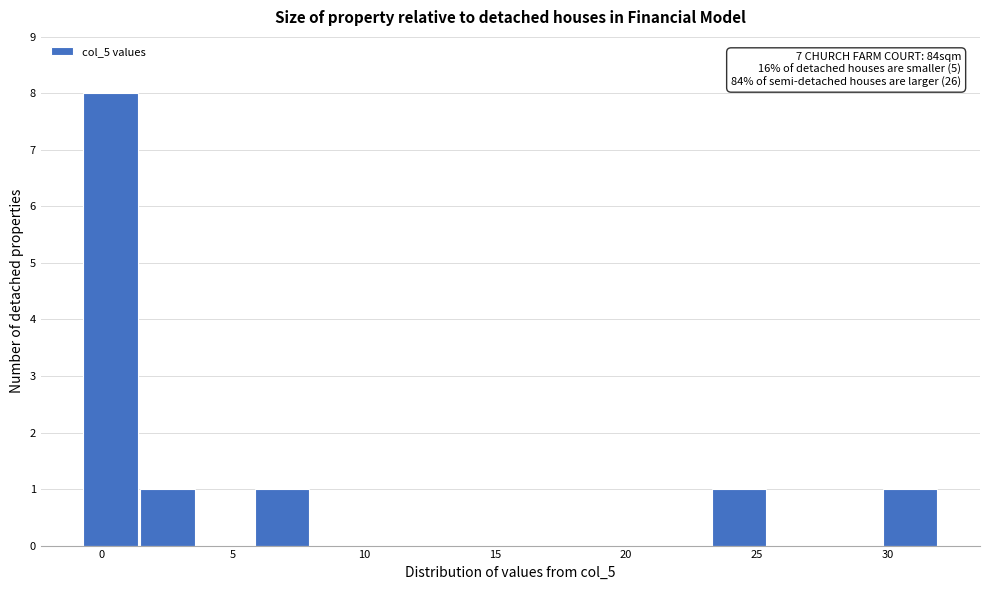

Which range on the x-axis has the tallest bar?

-0.5 to 1.5